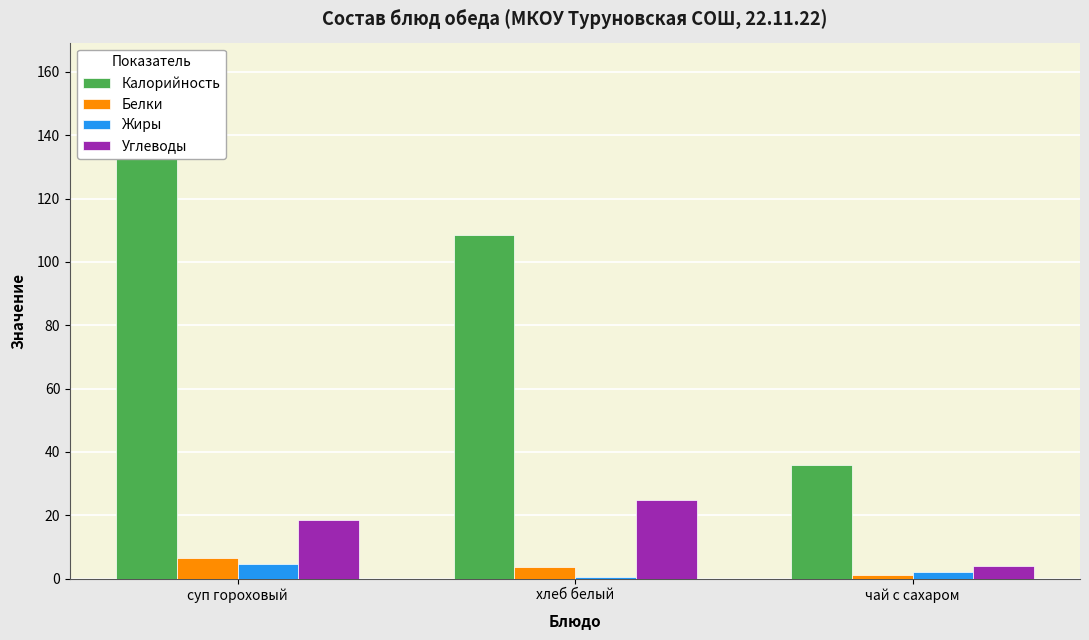

At суп гороховый, list the series in order from smallest to largest.

Жиры, Белки, Углеводы, Калорийность